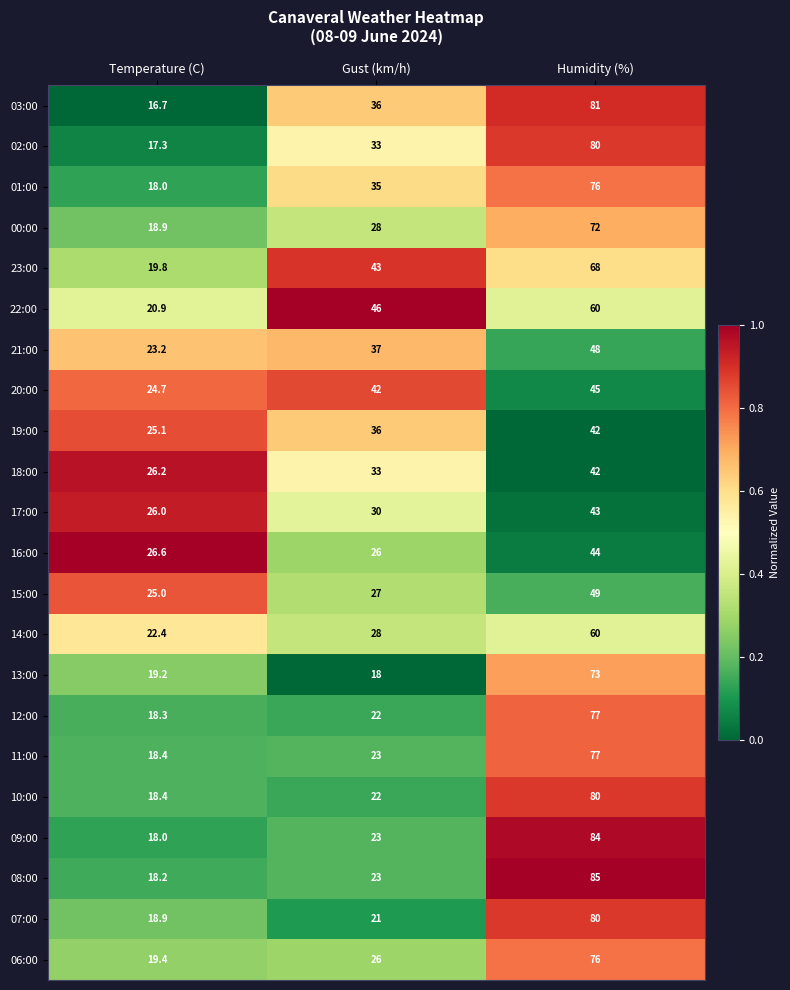

List the labels in order of 08:00 value, smallest first.

Temperature (C), Gust (km/h), Humidity (%)